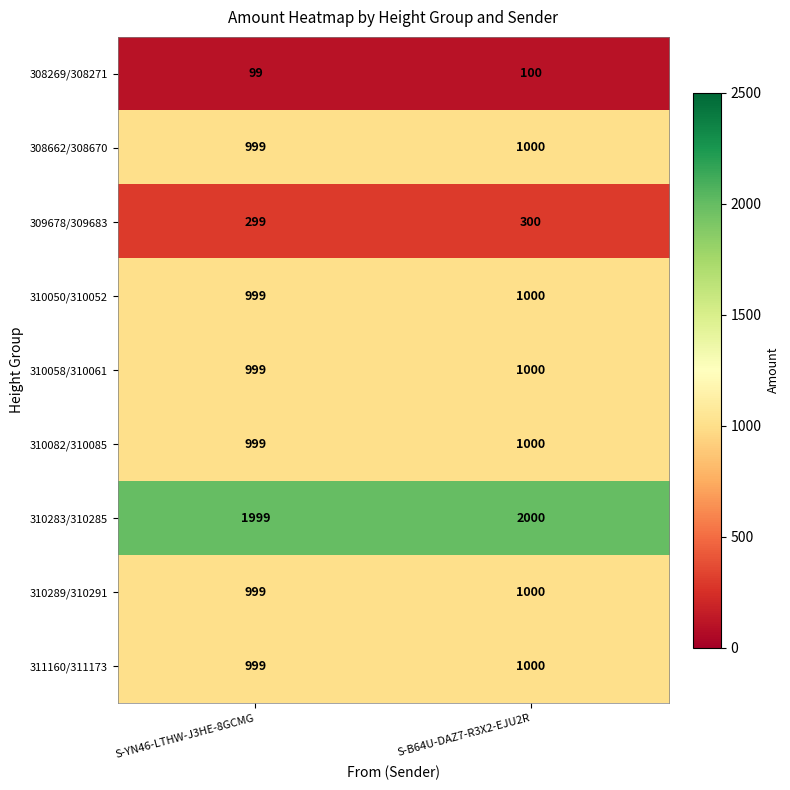

Which series has the largest total across all categories?

310283/310285